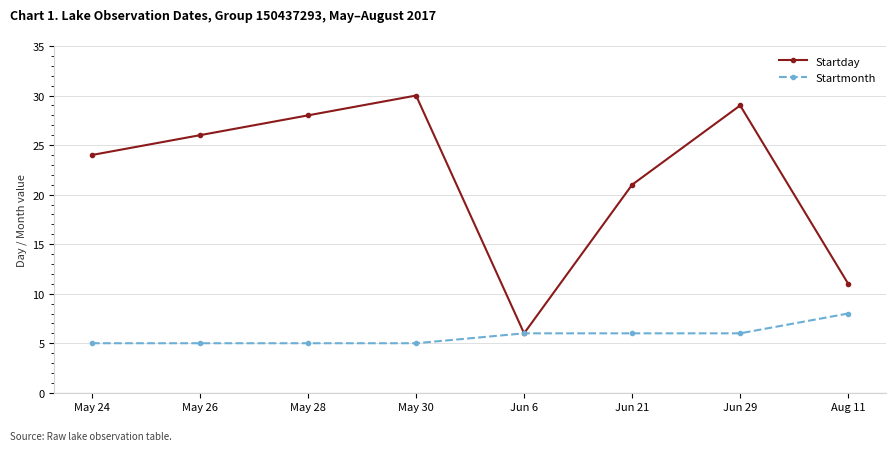

The Startday series shows 3 at Aug 11. True or false?

False